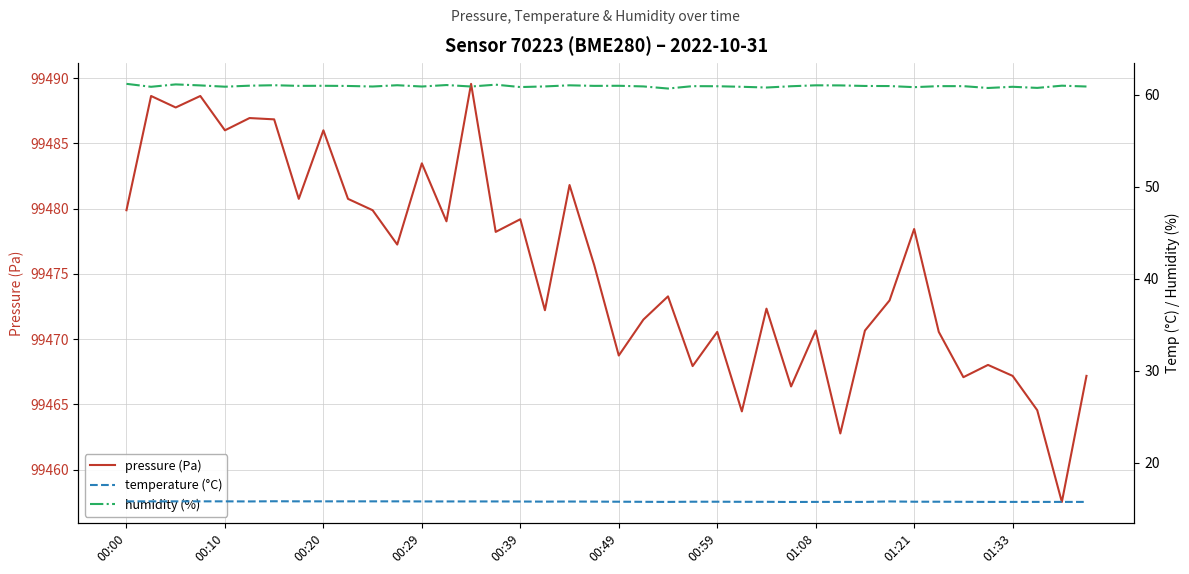

What are all the series names shown in the legend?

pressure (Pa), temperature (°C), humidity (%)